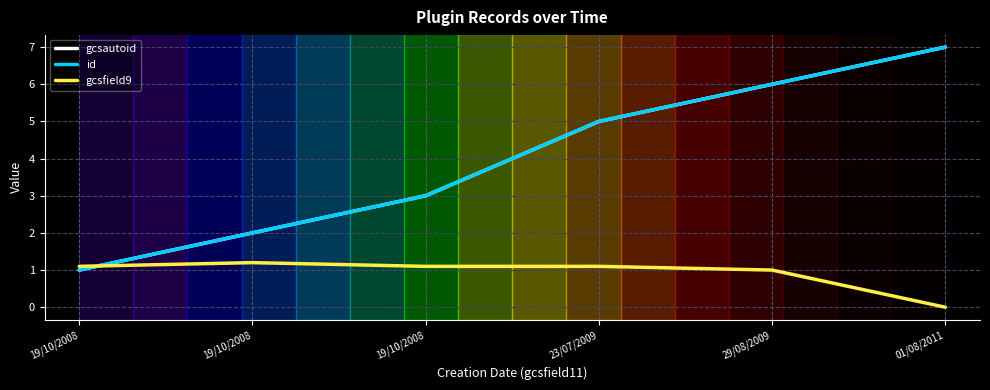

The value of gcsfield9 at 01/08/2011 is 0.8. True or false?

False